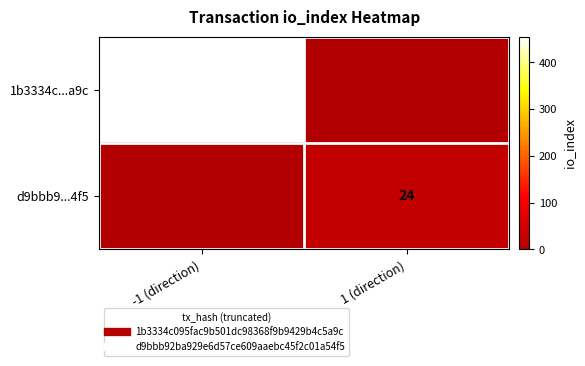

How many data points in d9bbb9...4f5 are less than 24?

1